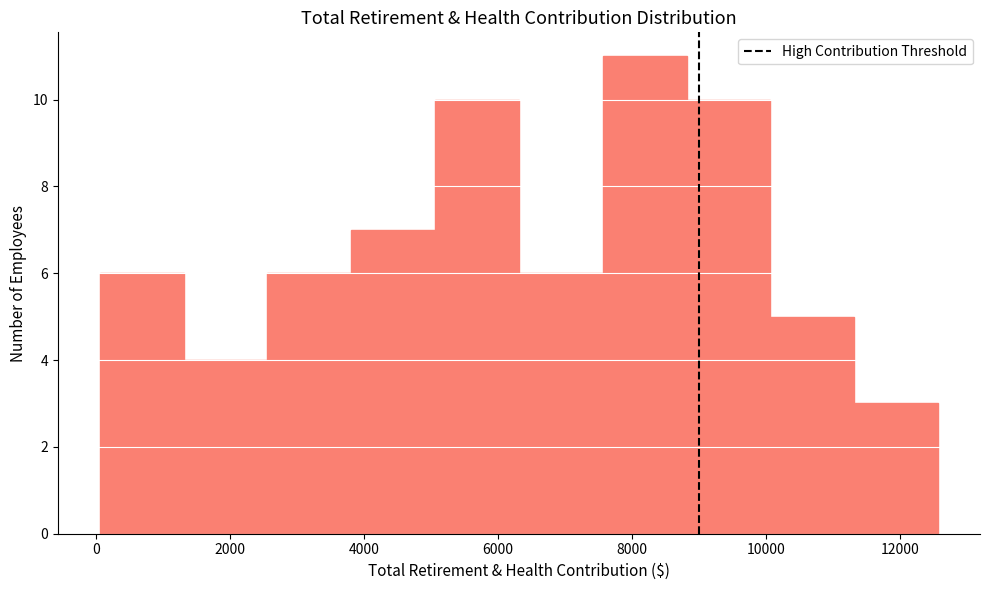

Over which range of the x-axis is the bar tallest?

7600 to 8800